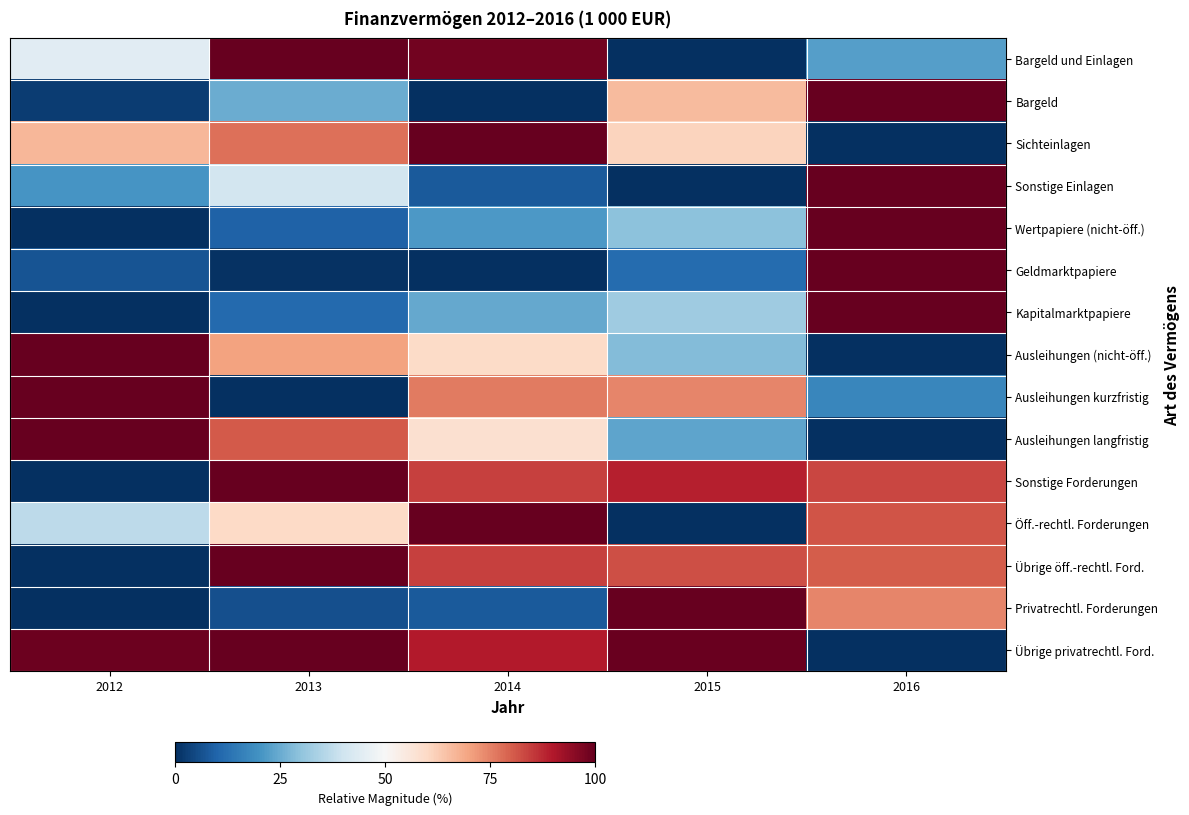

At which category does the chart reach its minimum across all series?

2015